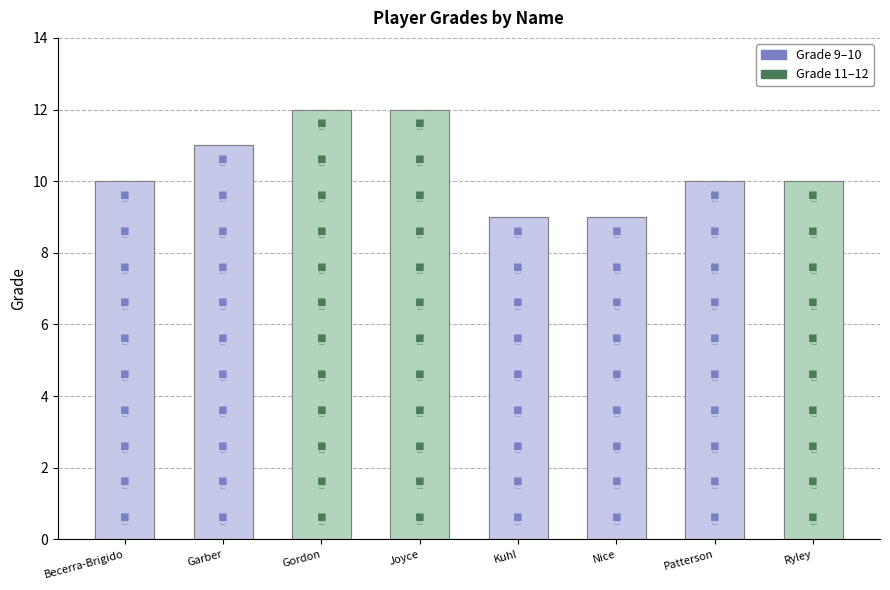

List the labels in order of value, largest first.

Gordon, Joyce, Garber, Becerra-Brigido, Patterson, Ryley, Kuhl, Nice